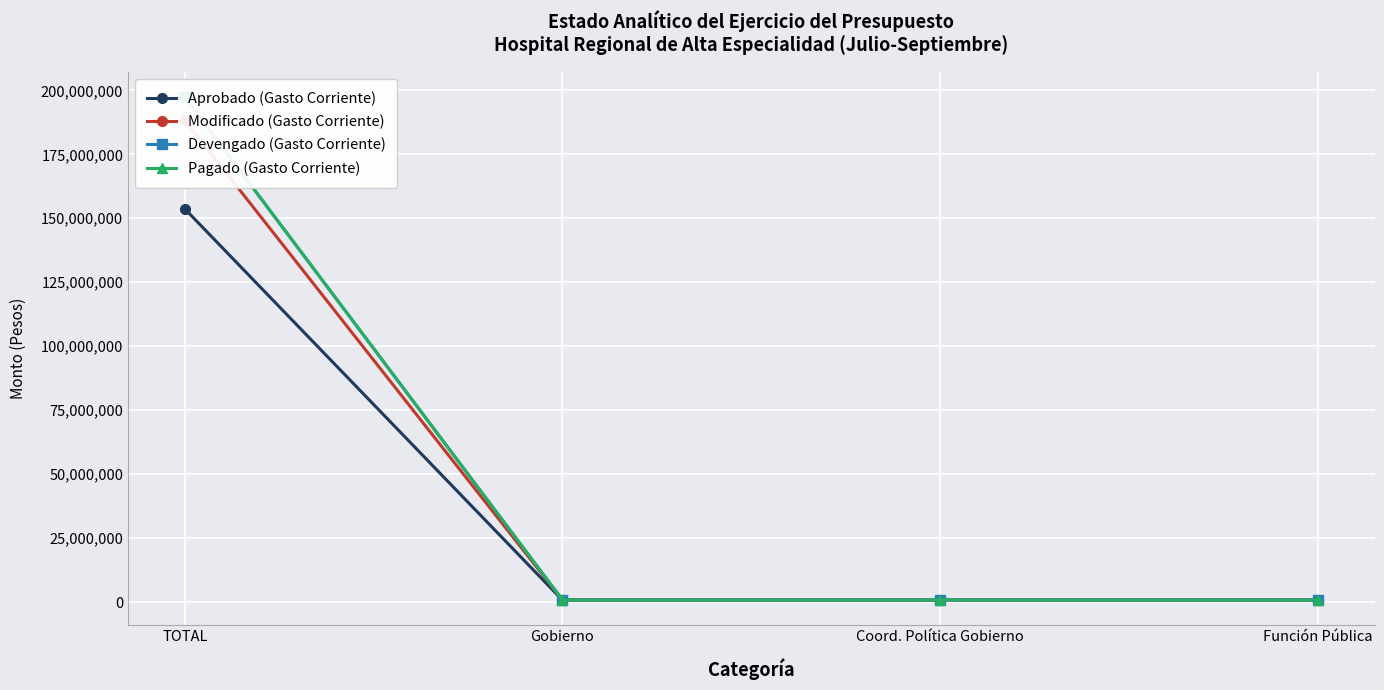

Read the Modificado (Gasto Corriente) value at TOTAL.

188314658.3